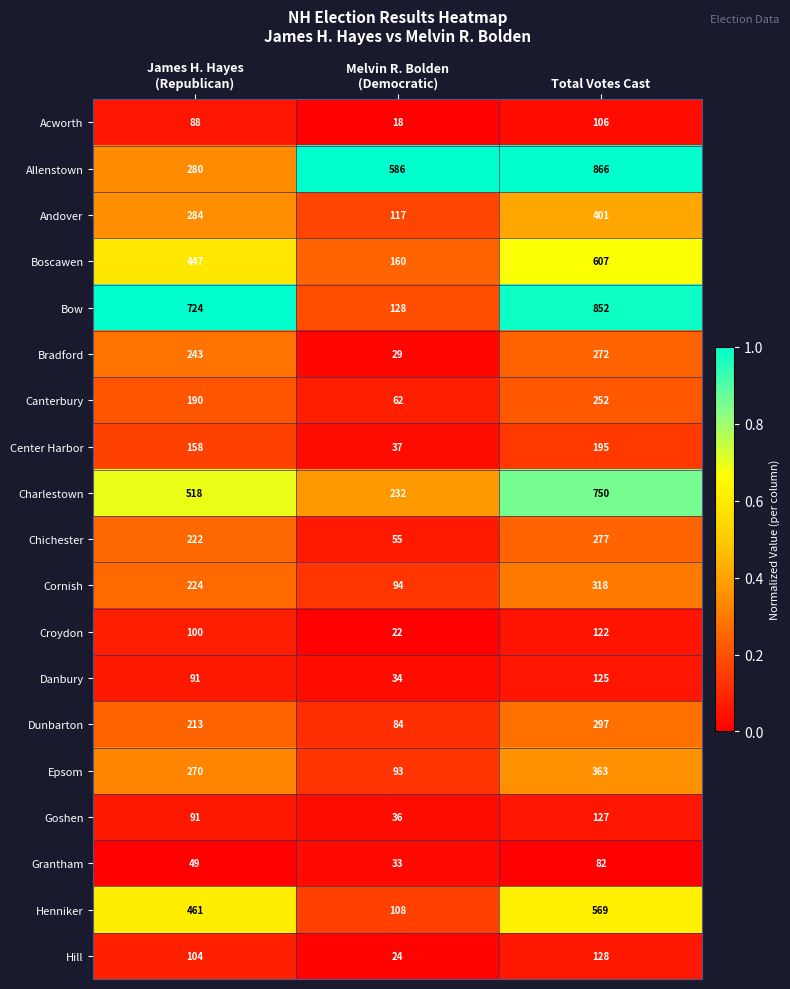

How many categories are shown in the chart?

3